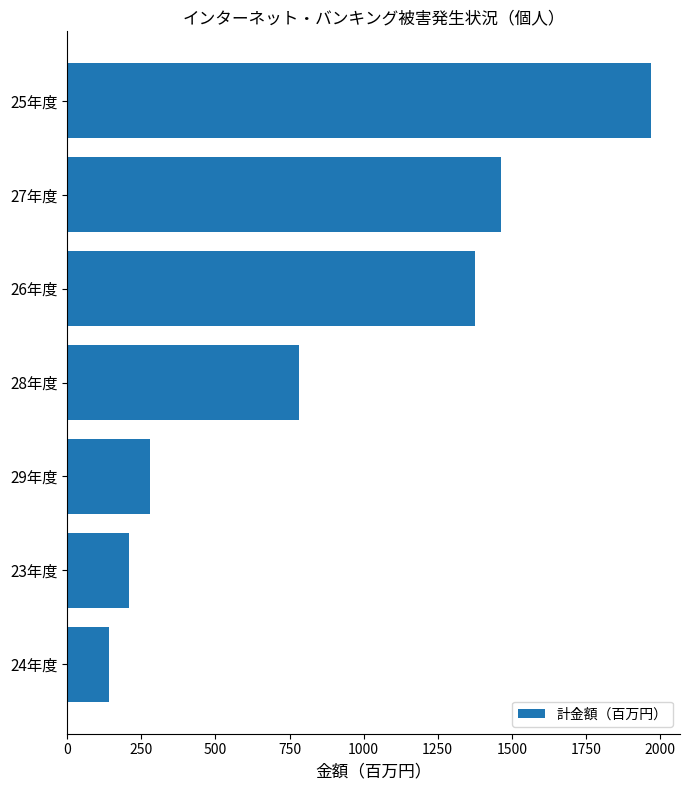

What is the minimum value shown in the chart?

142